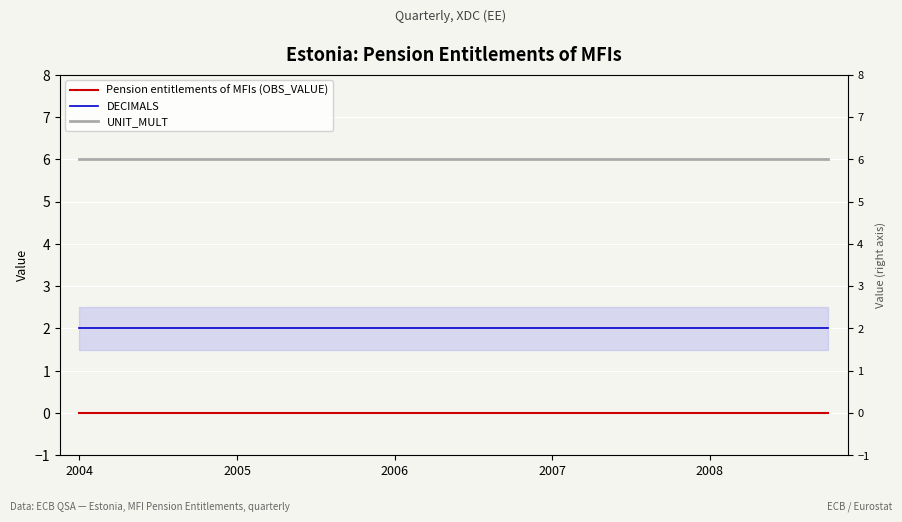

Count the number of categories in the chart.

20